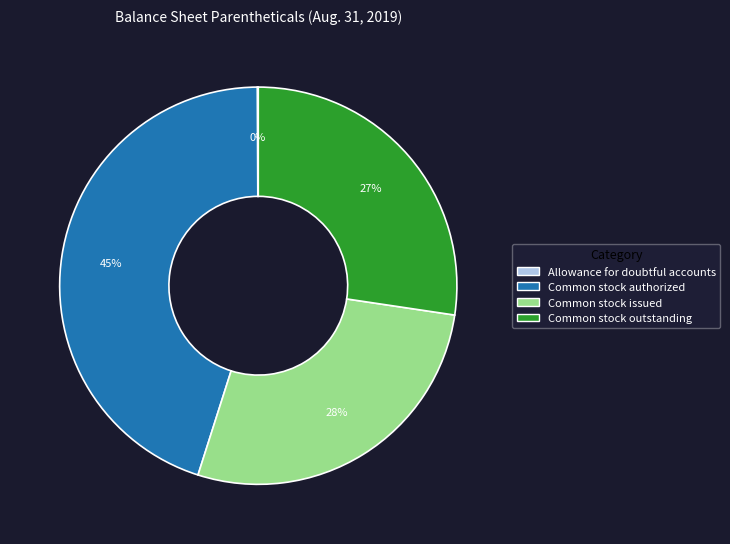

What percentage is the Common stock issued slice, to the nearest percent?

28%